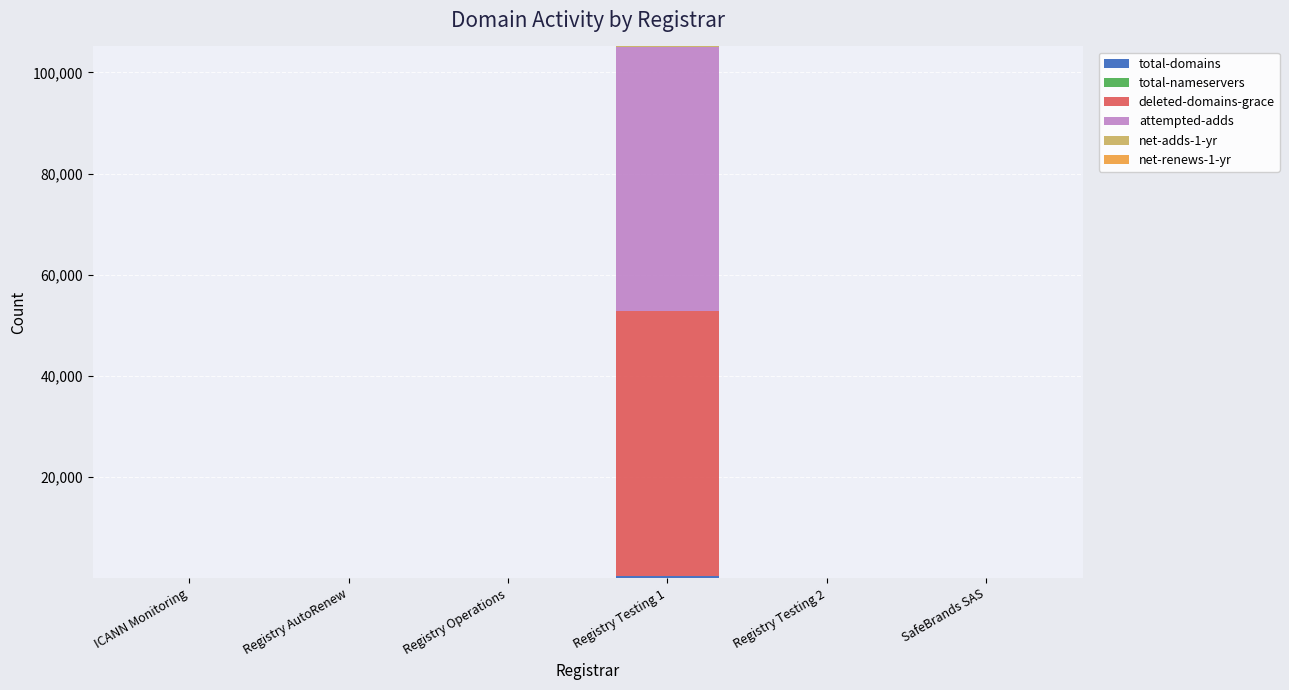

At which category is the sum across all series the highest?

Registry Testing 1